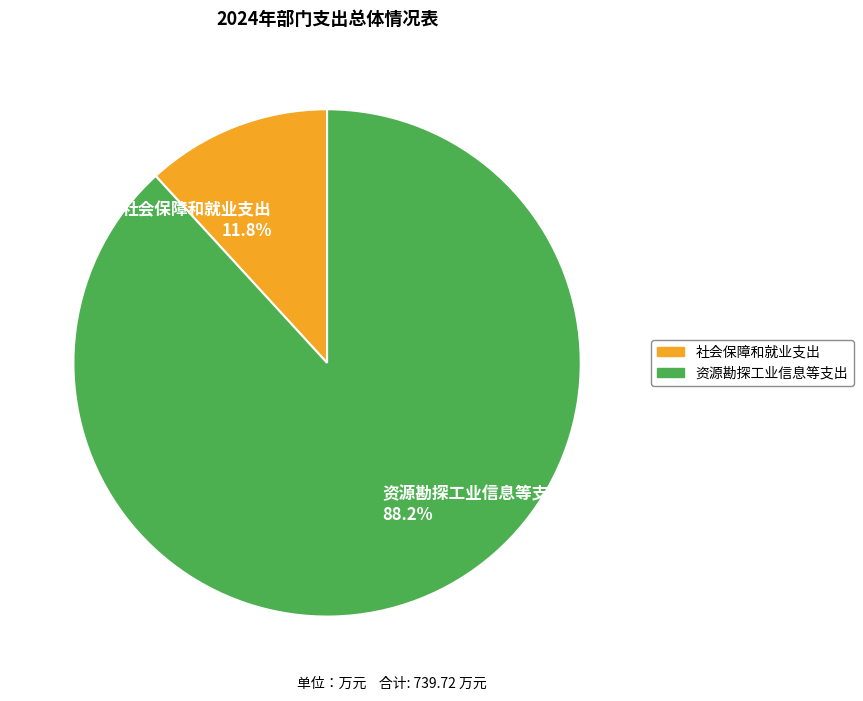

How many segments does this pie chart have?

2